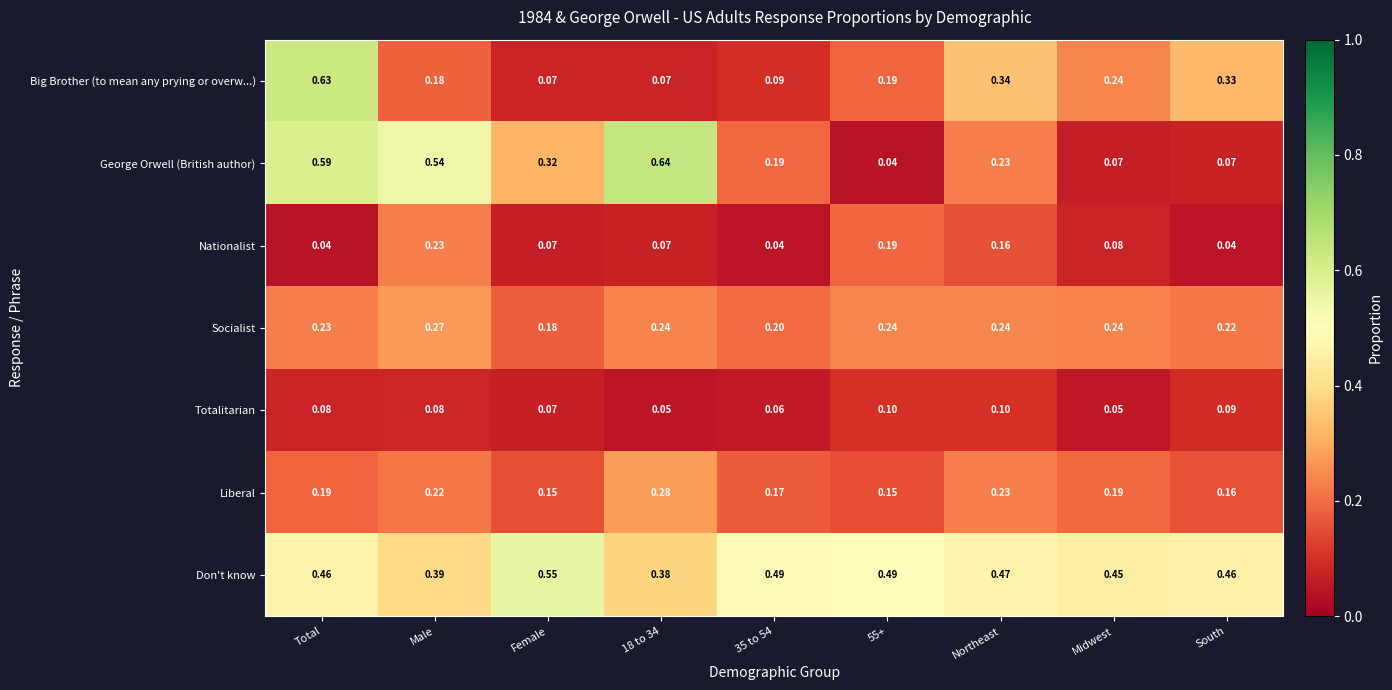

Rank the series by their maximum value, from lowest to highest.

Totalitarian, Nationalist, Socialist, Liberal, Don't know, Big Brother (to mean any prying or overw...), George Orwell (British author)